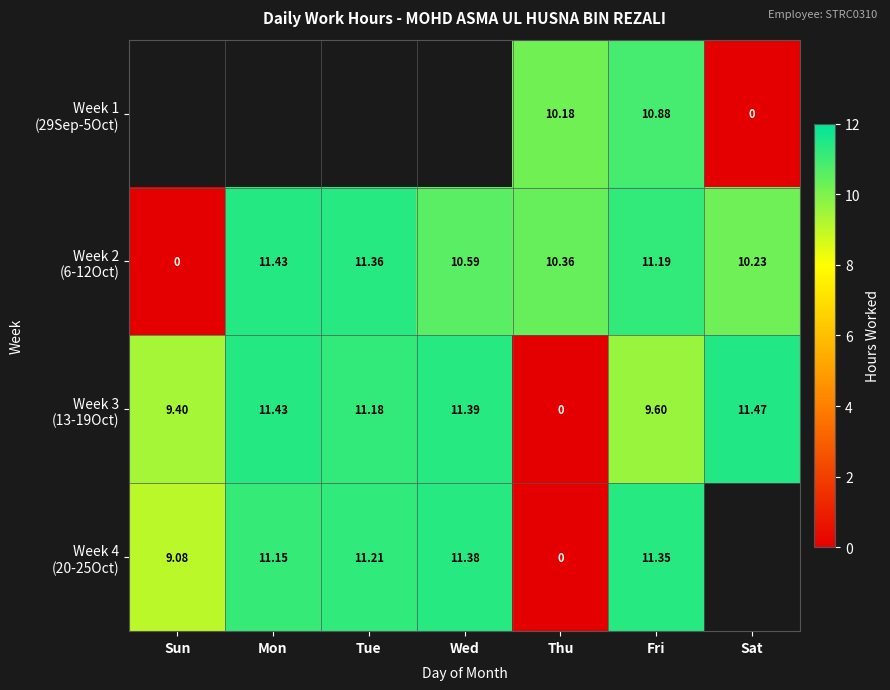

Which category has the lowest value in the Week 4 (20-25Oct) series?

Thu